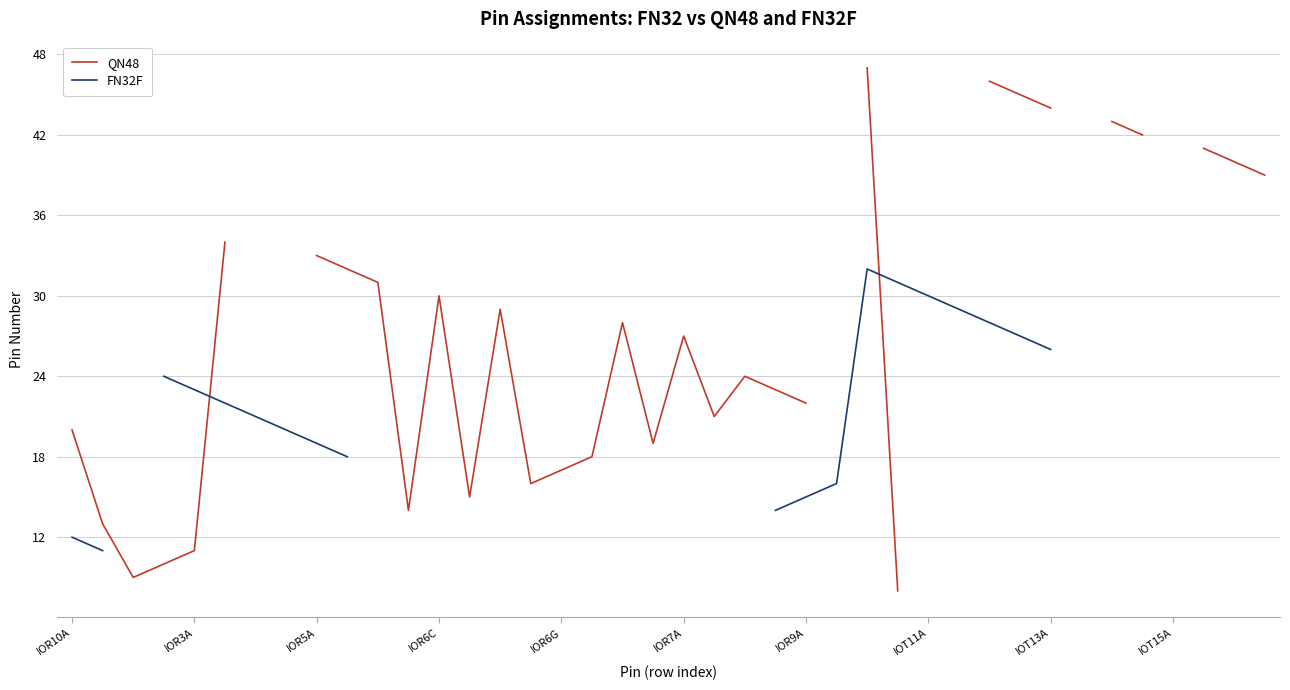

After their last crossing, which series has the higher values: FN32F or QN48?

FN32F